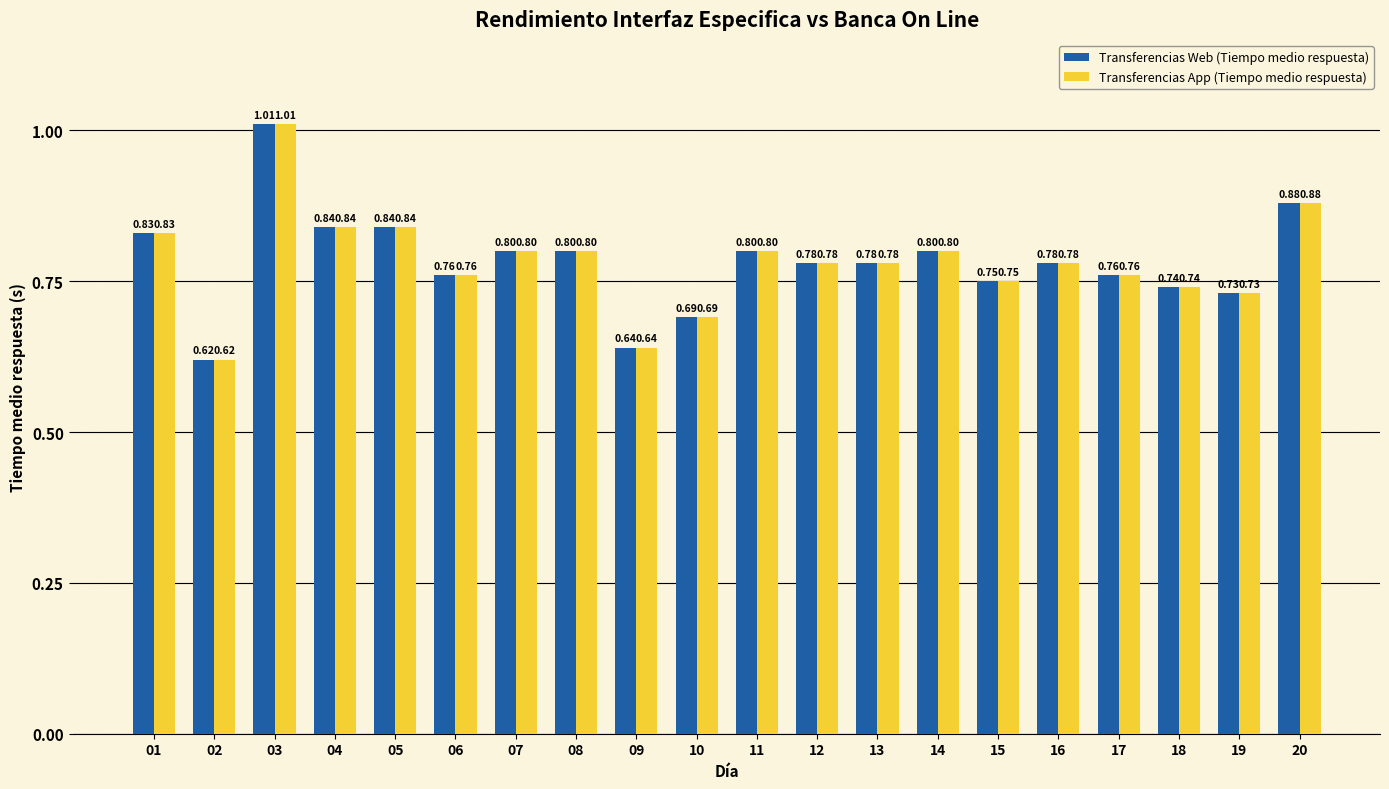

At how many categories does at least one series exceed 0?

20